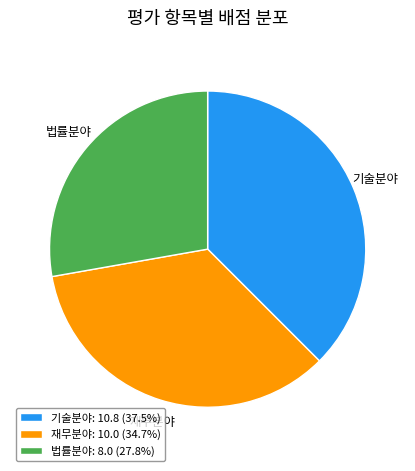

Is there a majority slice in this chart?

No